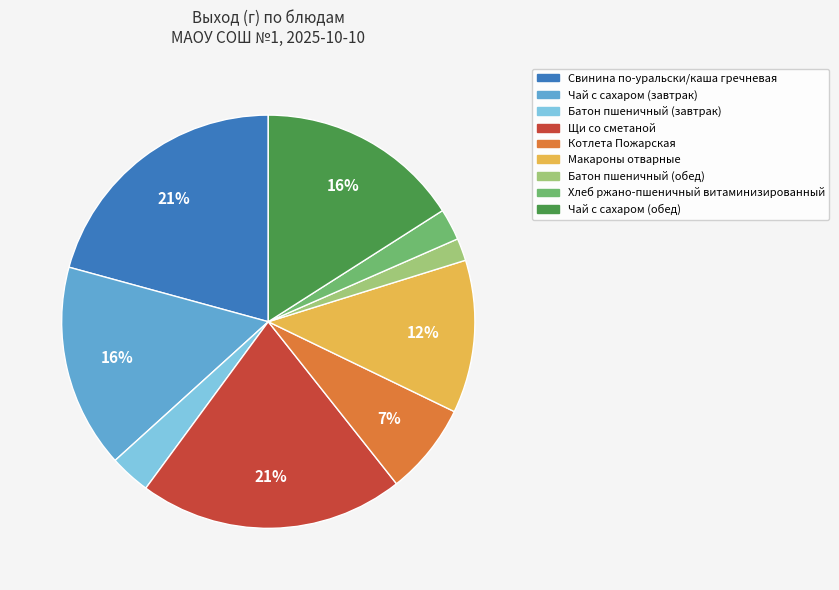

To the nearest percent, what is the combined percentage of Хлеб ржано-пшеничный витаминизированный and Батон пшеничный (обед)?

4%